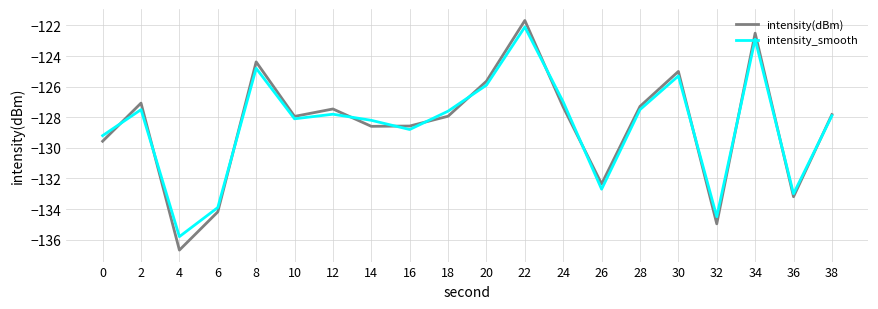

What is the approximate value of intensity(dBm) at 22?

-121.7